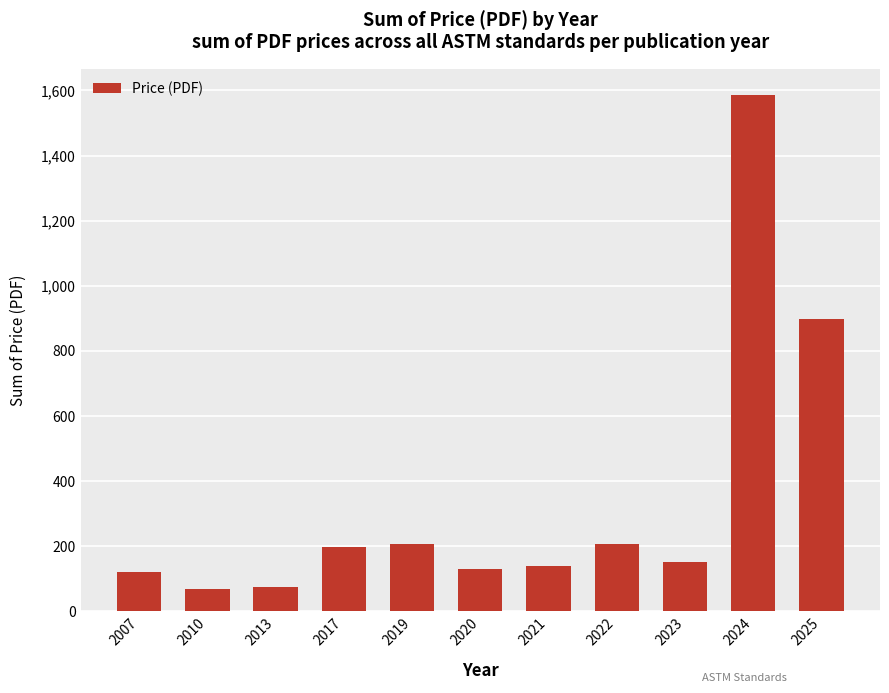

Which has a higher value, 2020 or 2010?

2020